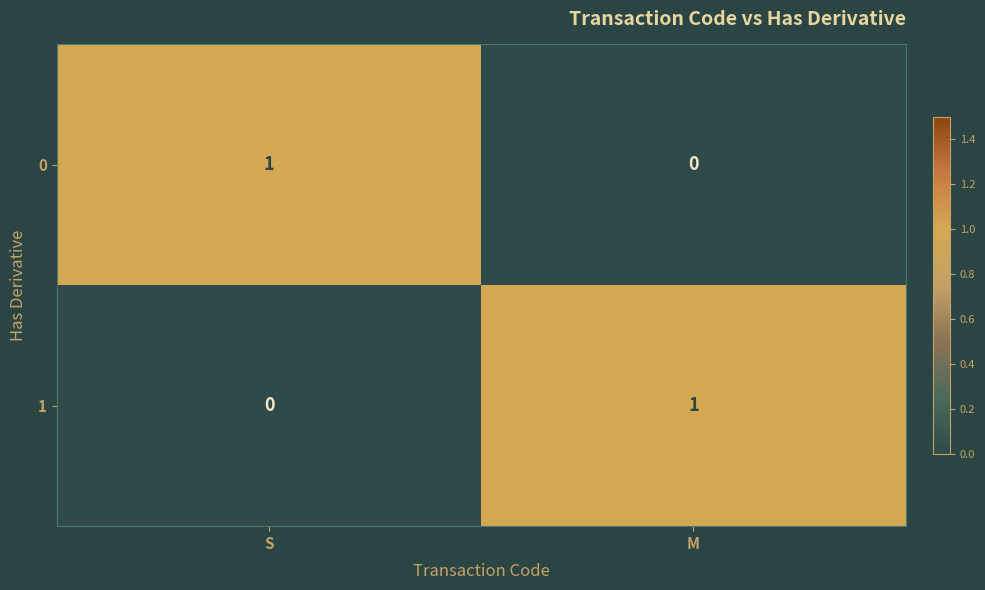

True or false: 1 has a value of 0 at S.

True